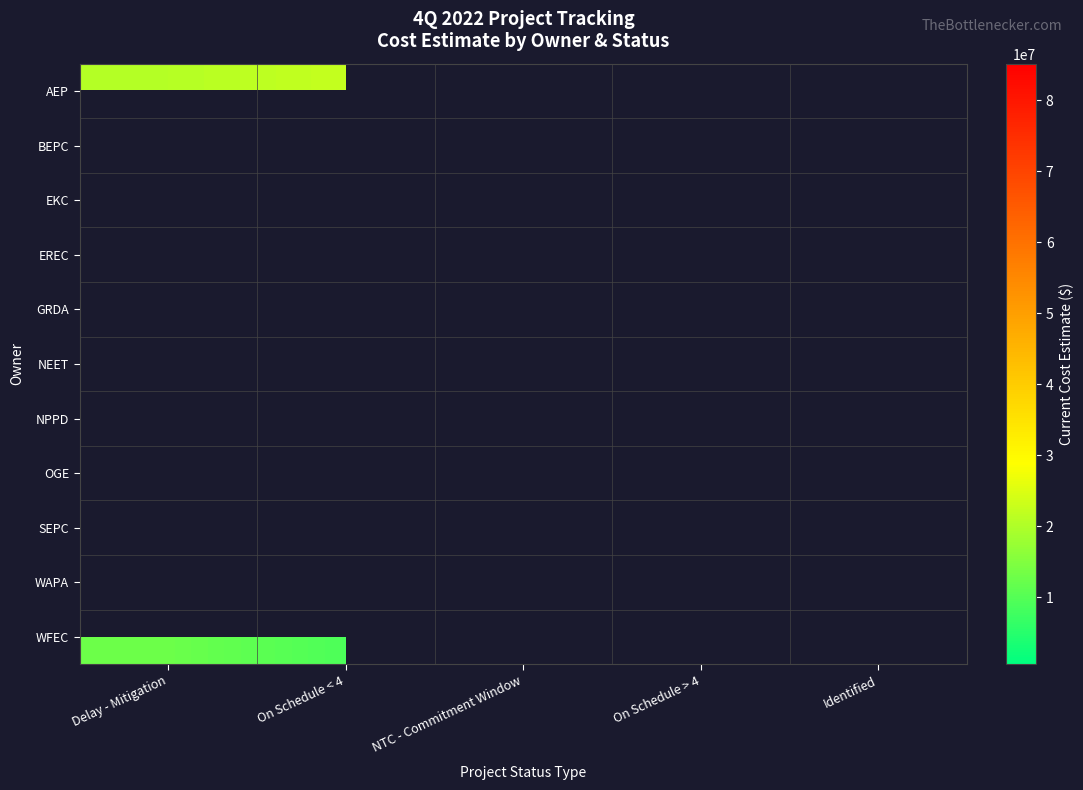

Count the number of categories in the chart.

5